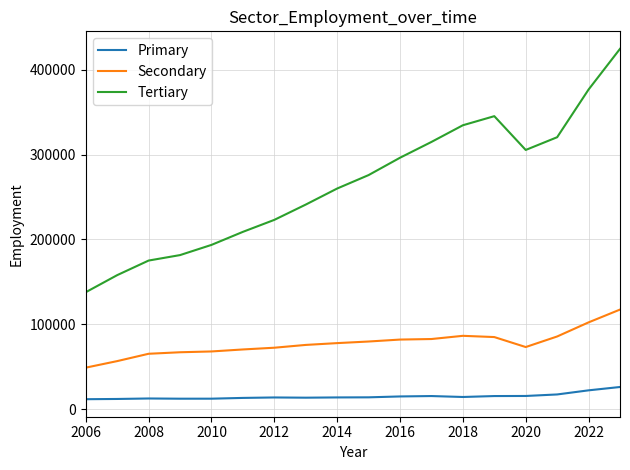

What is the average value of the Secondary series?

77603